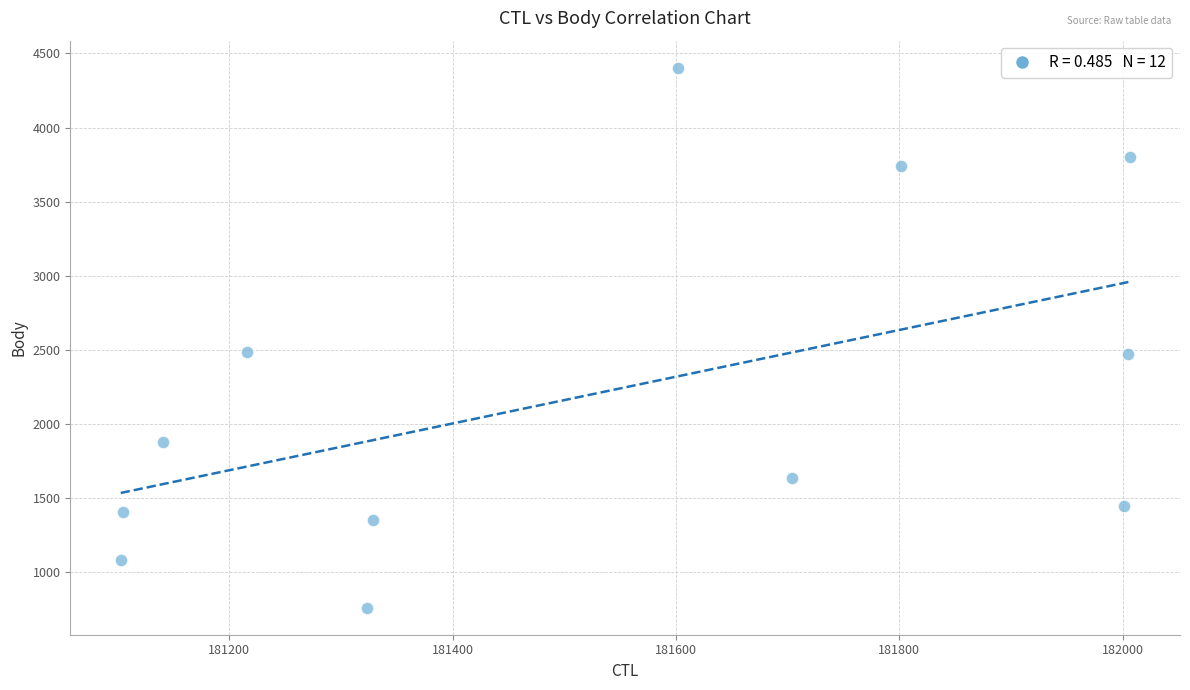

What is the range of X values (max minus min)?

903